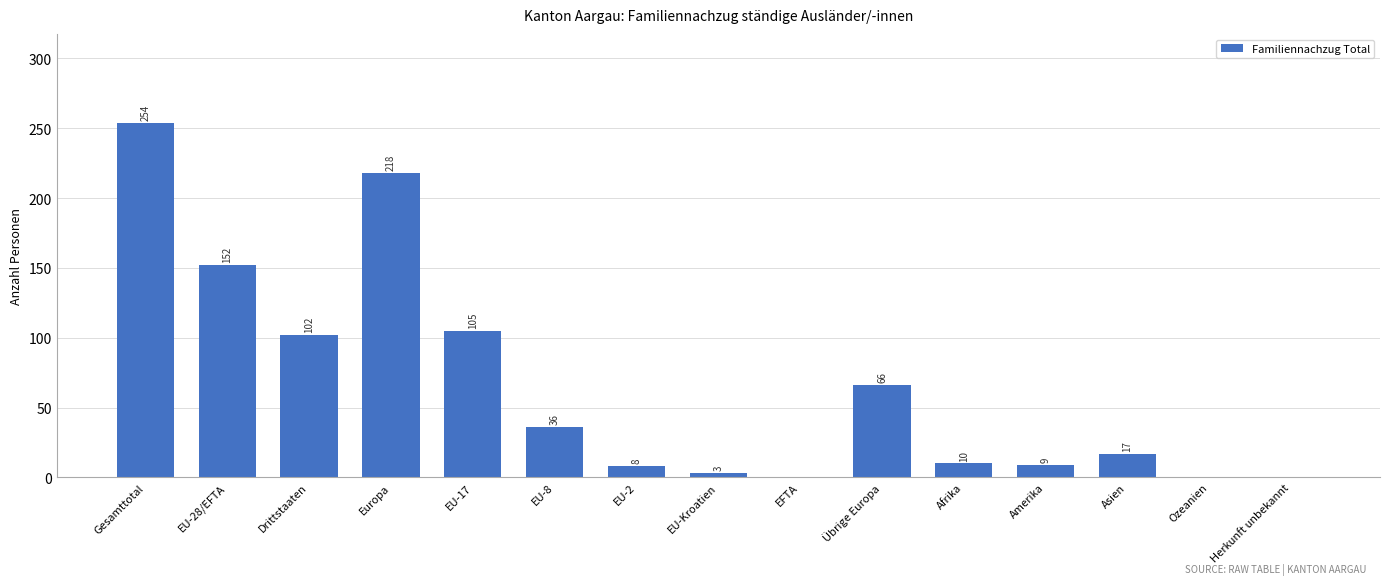

What is the maximum value shown in the chart?

254